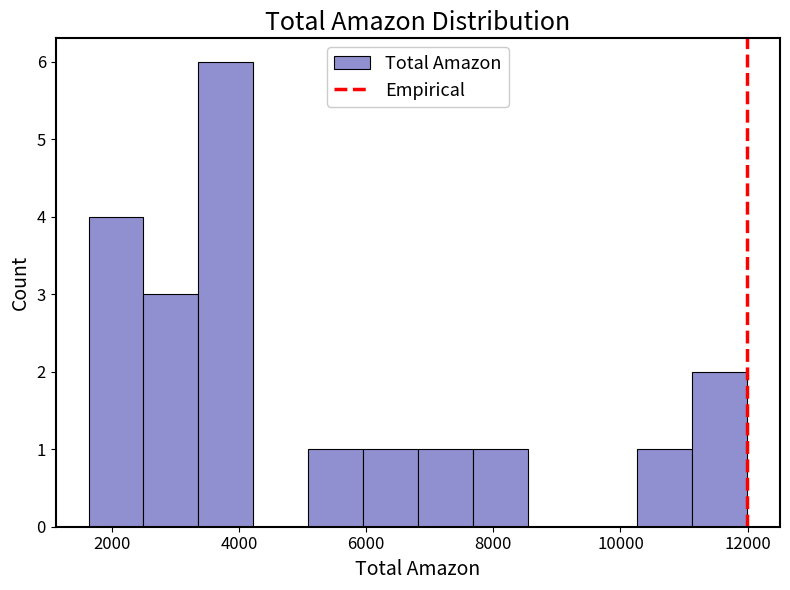

Reading left to right, transcribe this chart: for each bar, give the range it covers on the x-axis and its height. Neither the bar edges nor the heights are printed on the chart, so give them approximately, as read against the axes.

1600 to 2400: 4
2400 to 3400: 3
3400 to 4200: 6
4200 to 5000: 0
5000 to 6000: 1
6000 to 6800: 1
6800 to 7600: 1
7600 to 8600: 1
8600 to 9400: 0
9400 to 10200: 0
10200 to 11200: 1
11200 to 12000: 2